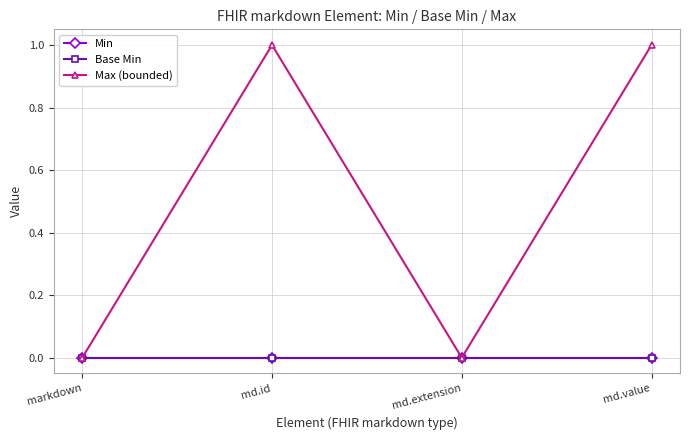

How many categories are shown in the chart?

4